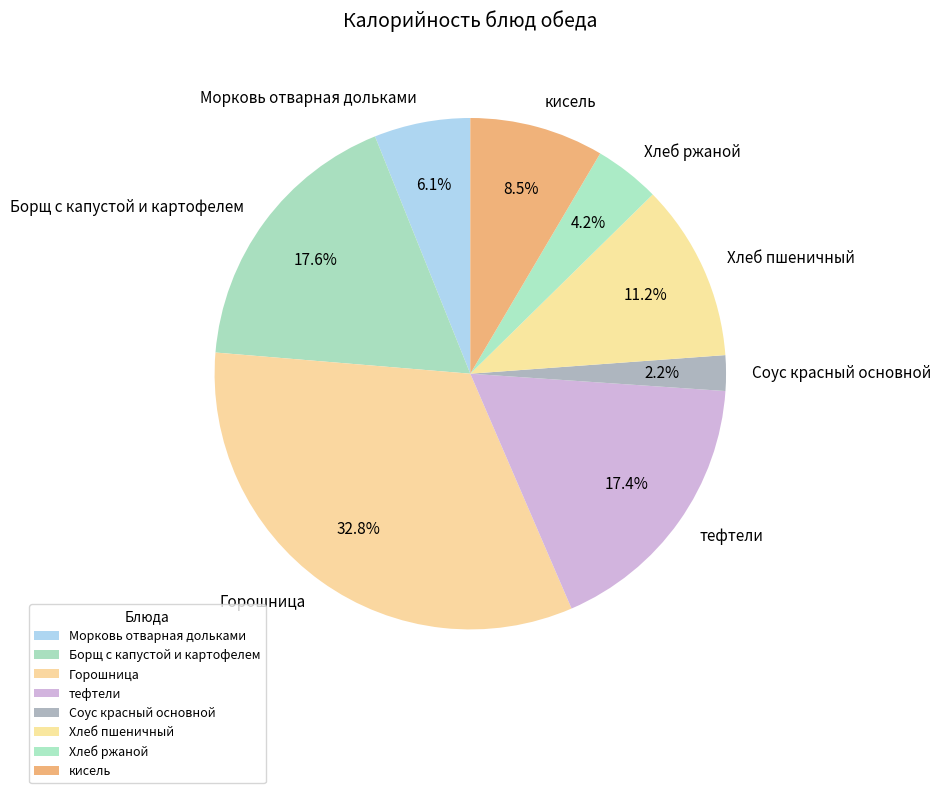

Does кисель account for over 50% of the chart?

No